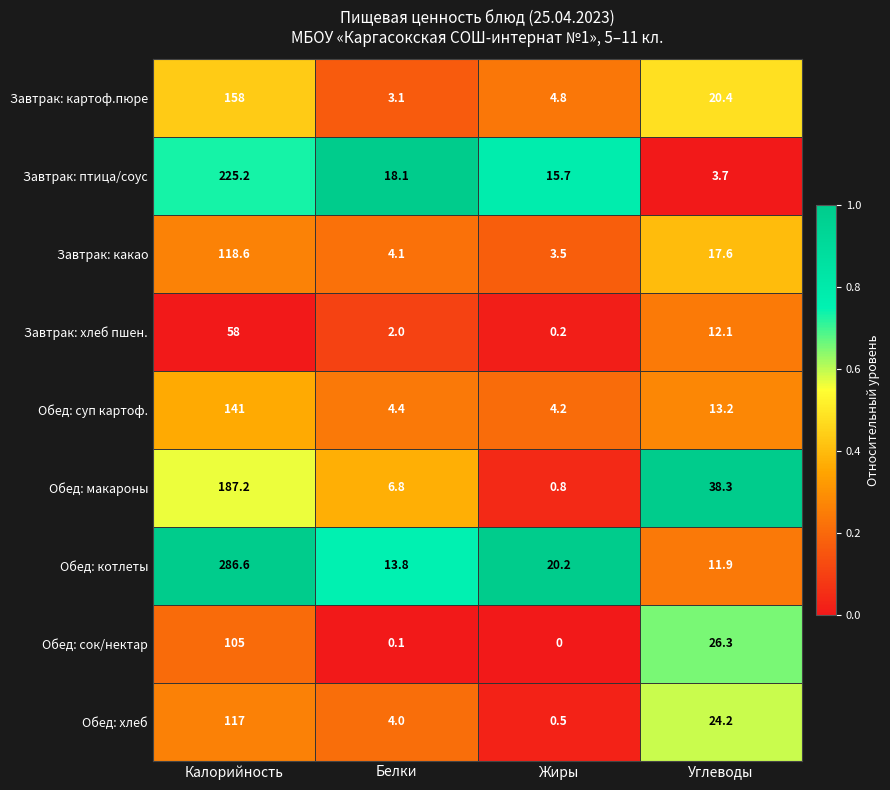

Rank the series at Белки from highest to lowest value.

Завтрак: птица/соус, Обед: котлеты, Обед: макароны, Обед: суп картоф., Завтрак: какао, Обед: хлеб, Завтрак: картоф.пюре, Завтрак: хлеб пшен., Обед: сок/нектар